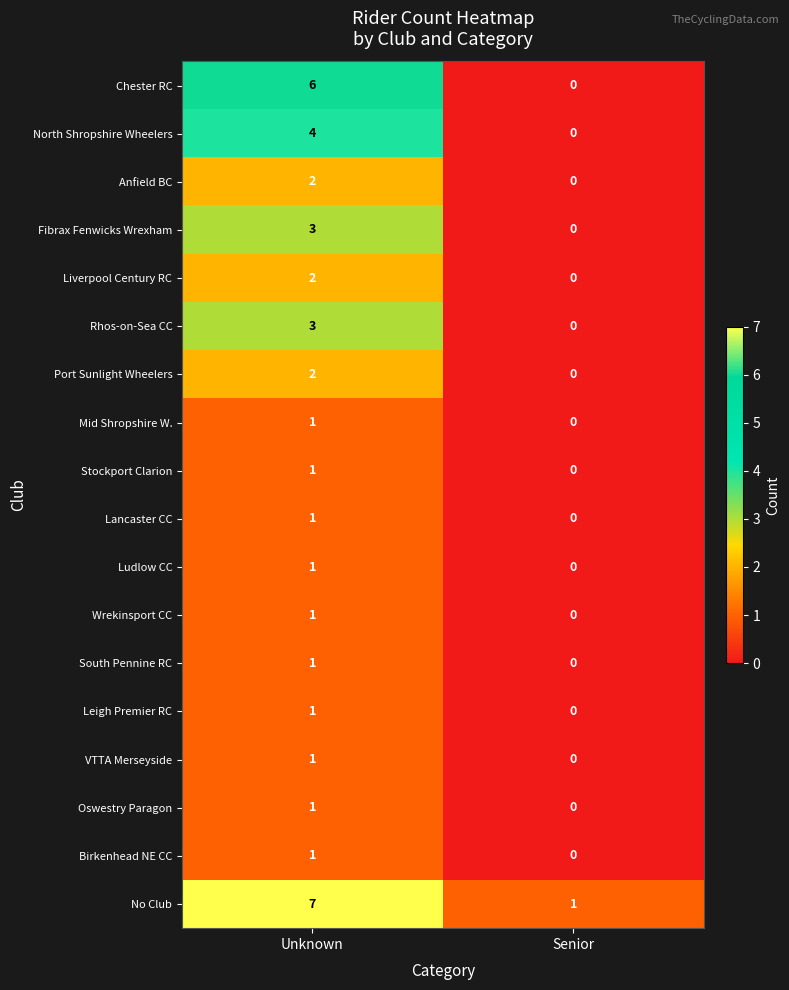

Where is VTTA Merseyside nearest to the value 0?

Senior